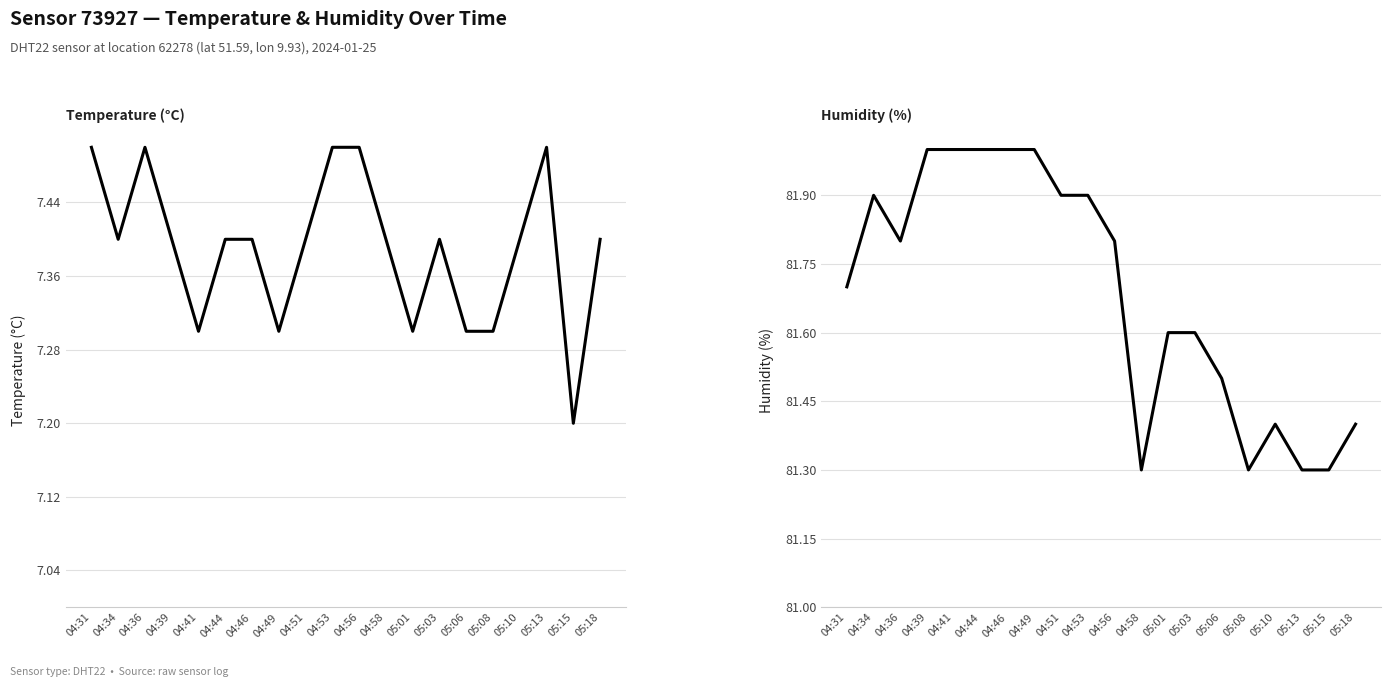

What is the lowest value of the Temperature (°C) series?

7.2